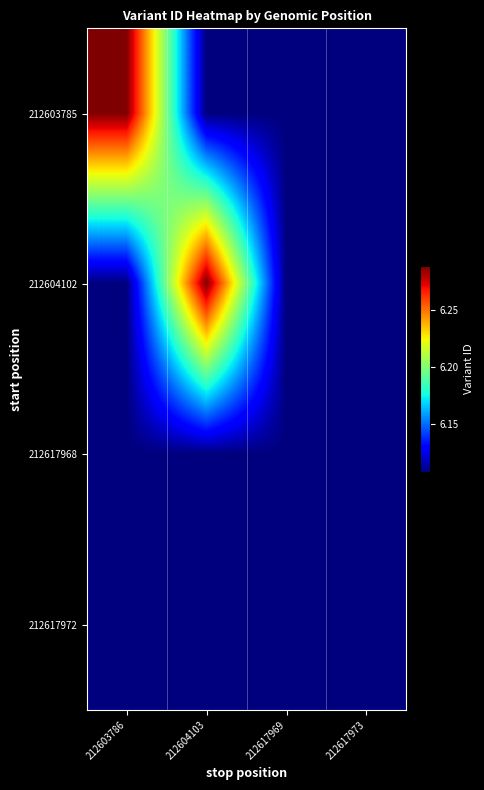

Which series has the largest range (max minus min)?

212604102